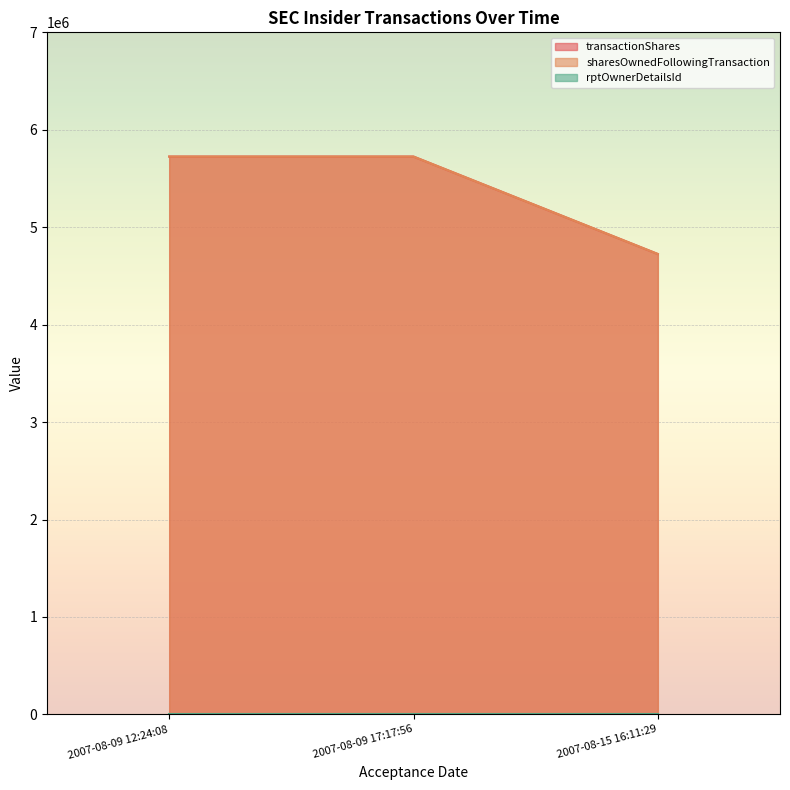

Which series changed the most between 2007-08-09 17:17:56 and 2007-08-15 16:11:29?

sharesOwnedFollowingTransaction